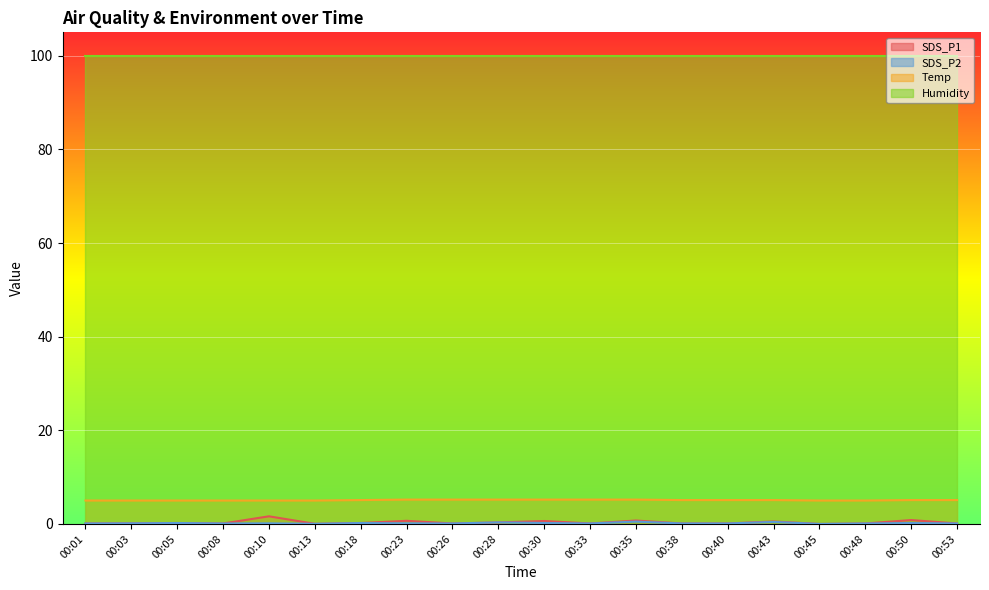

True or false: SDS_P1 and SDS_P2 intersect in this chart.

False